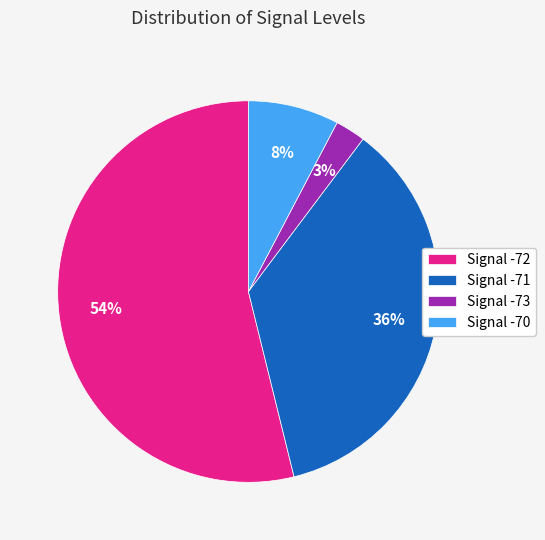

To the nearest percent, what portion does Signal -71 represent?

36%